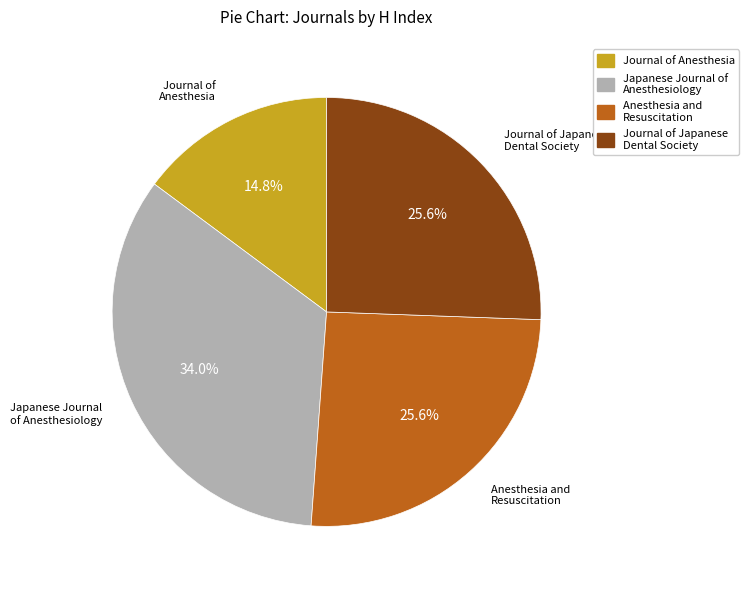

Is there a majority slice in this chart?

No